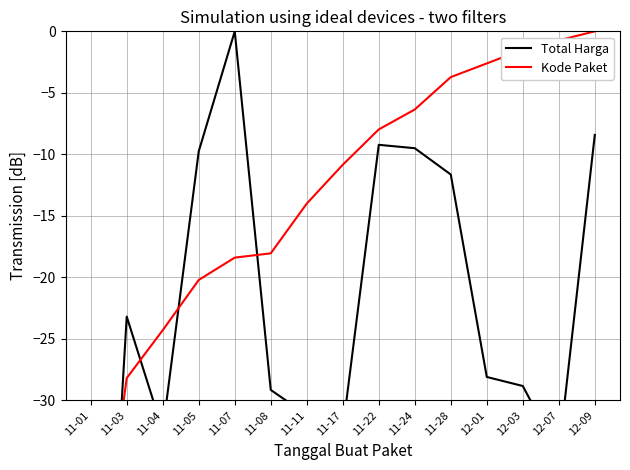

Rank the series at 12-01 from lowest to highest value.

Total Harga, Kode Paket